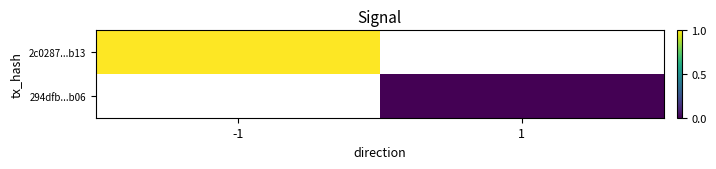

At which category does the chart reach its peak across all series?

-1